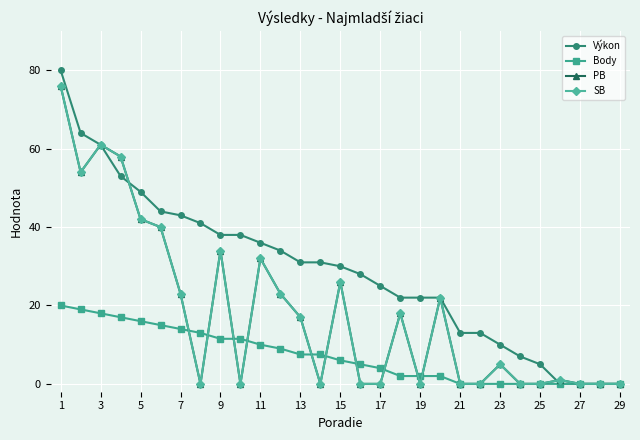

What is the difference between the maximum and minimum values in the Body series?

20.0